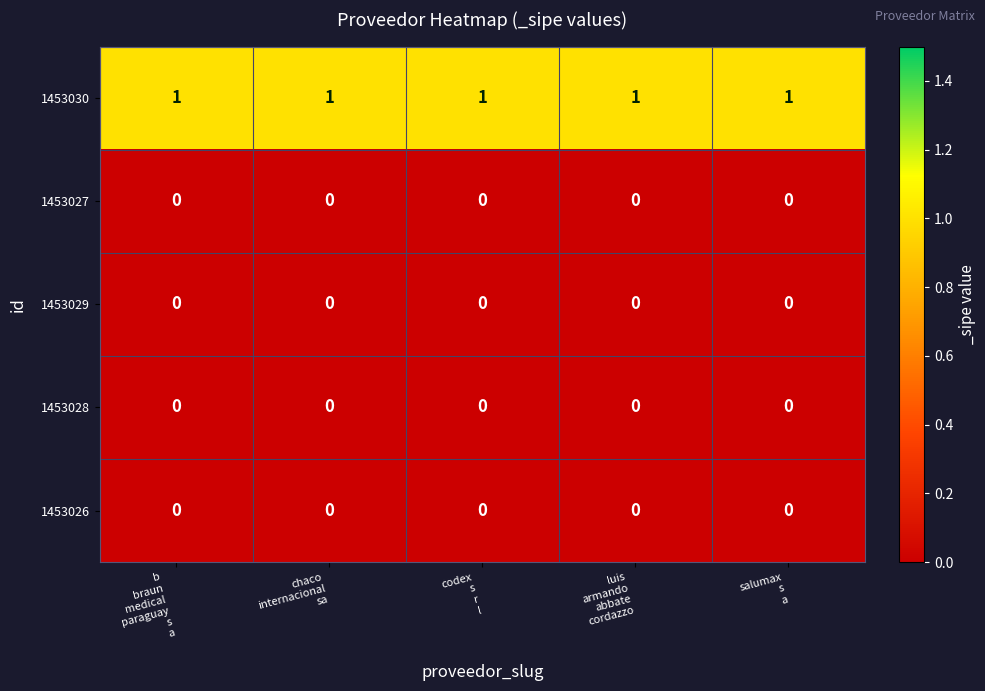

Which series has the largest total across all categories?

1453030